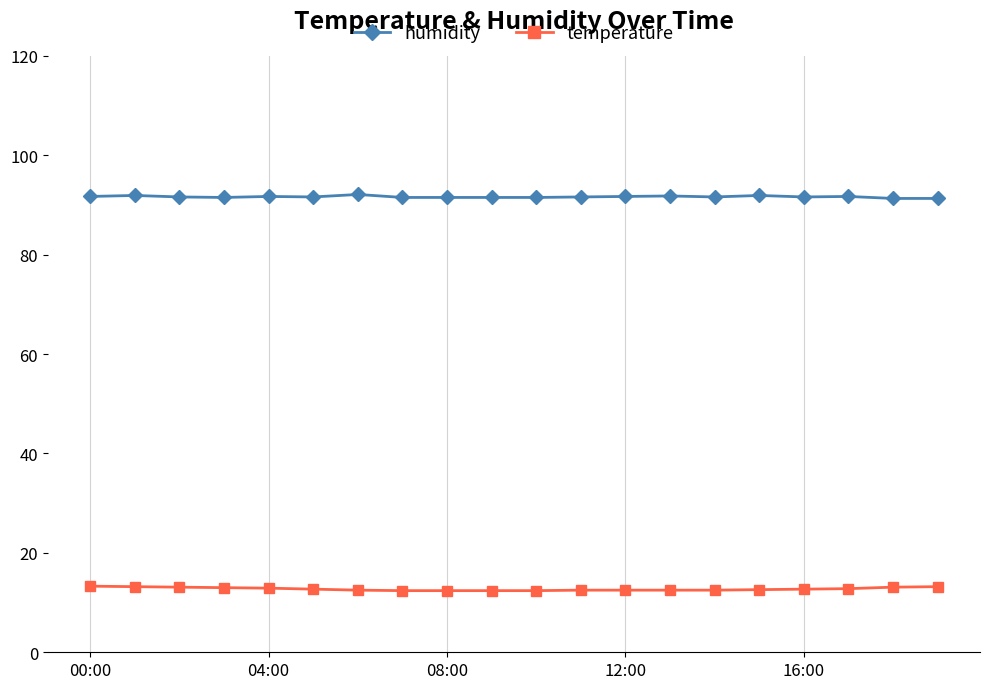

Count the humidity values in the range 91 to 92.

19